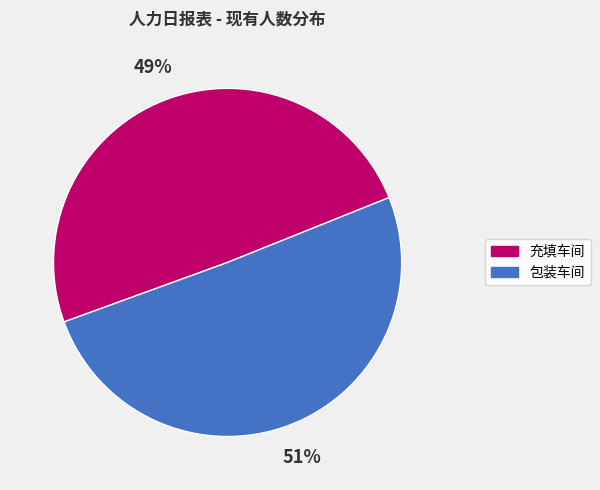

What is the largest slice in the pie chart?

包装车间